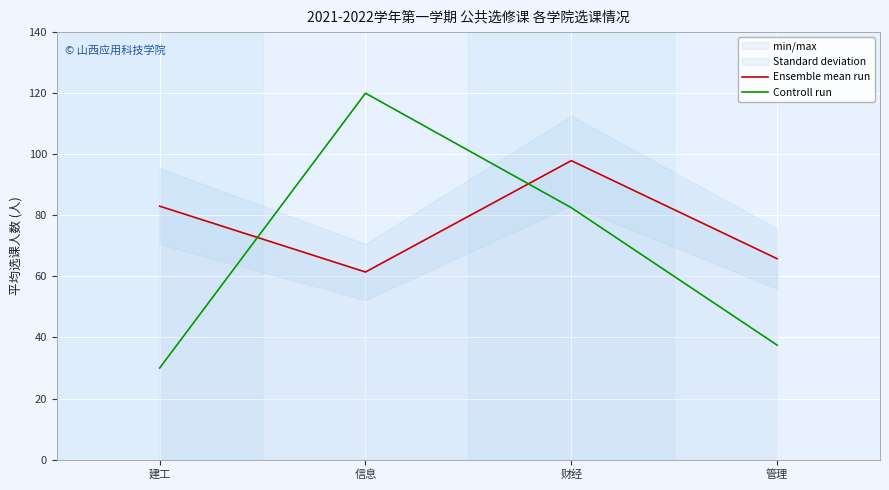

What is the total value across all series at 建工?

113.0